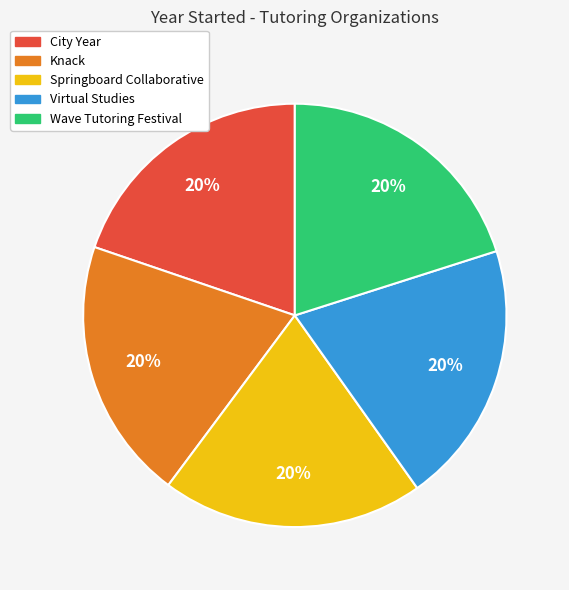

Is the sum of Knack and City Year greater than half?

No